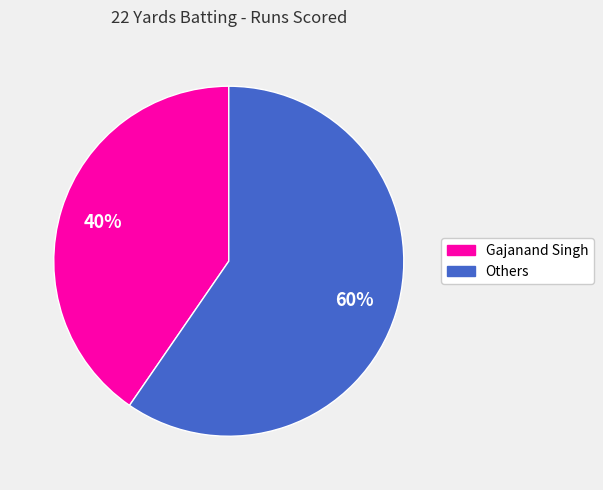

Does any single category account for the majority?

Yes